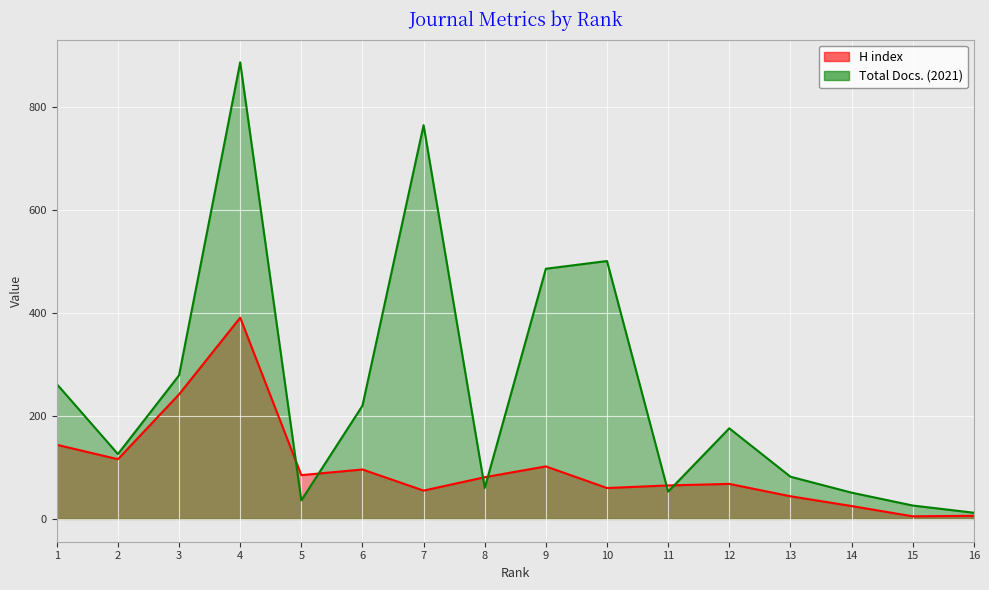

What is the value of the H index point at the 1st from the left?

144